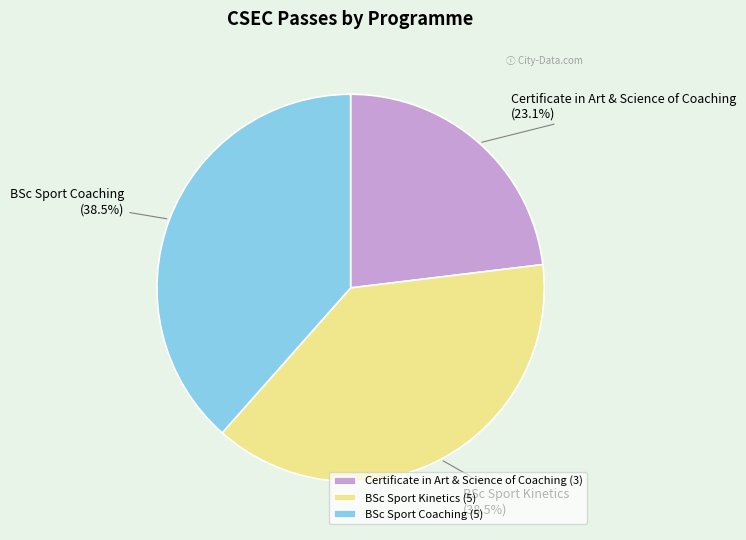

To the nearest percent, what is the combined percentage of Certificate in Art & Science of Coaching and BSc Sport Coaching?

62%